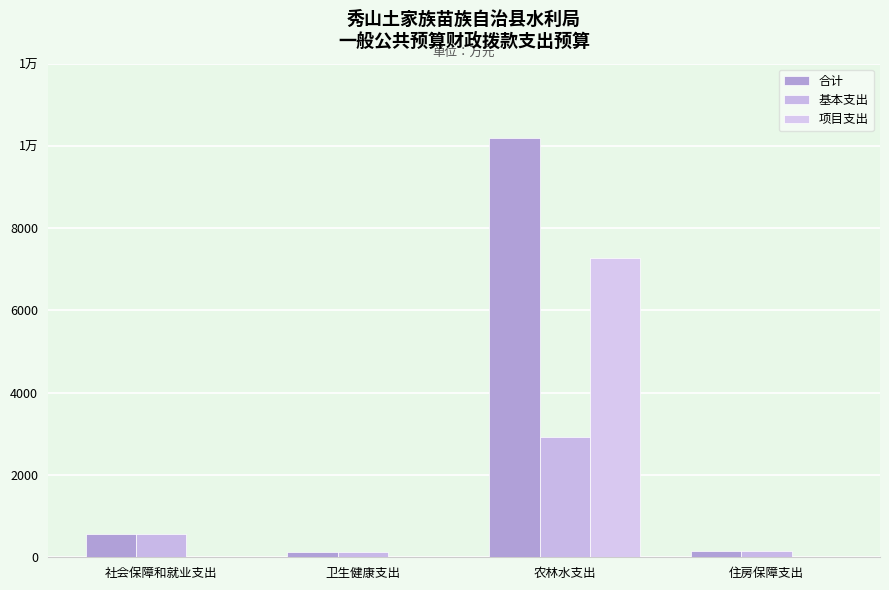

Which series has the largest range (max minus min)?

合计